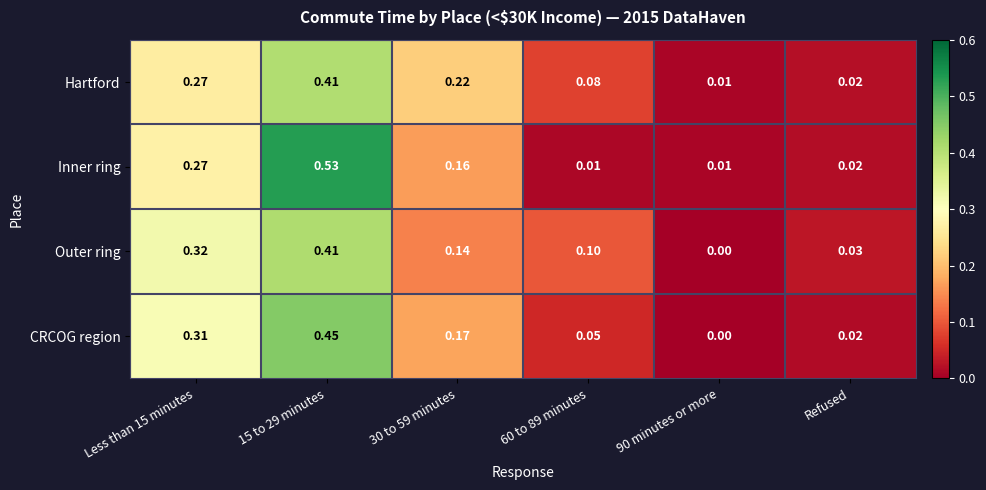

What is the difference between the highest and lowest values at 15 to 29 minutes?

0.1